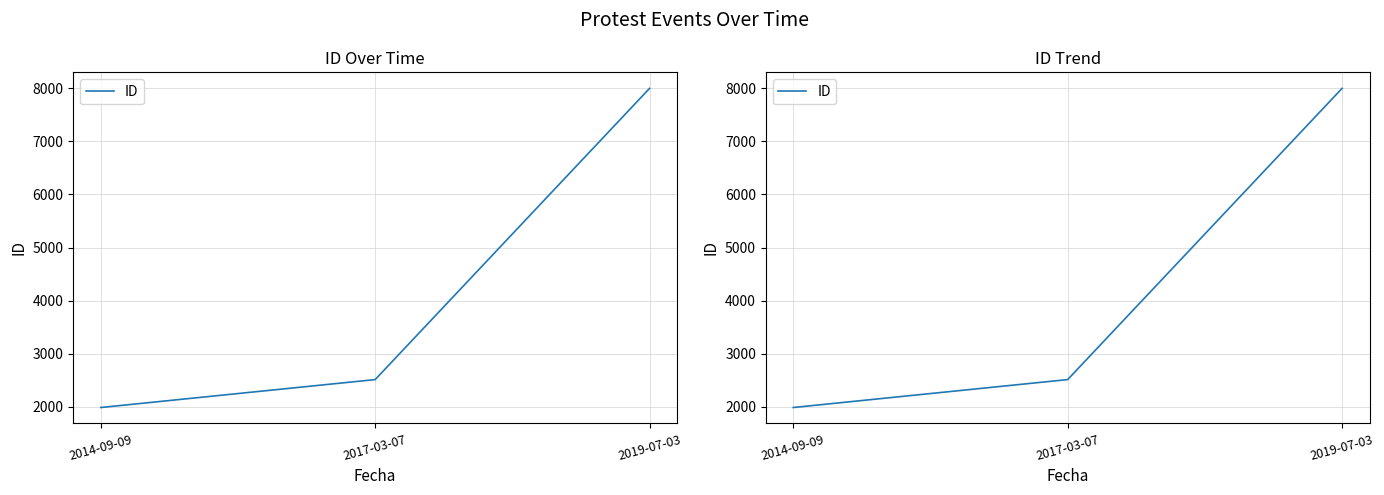

Reading right to left, list all the values displayed in this chart.

7999	2512	1986